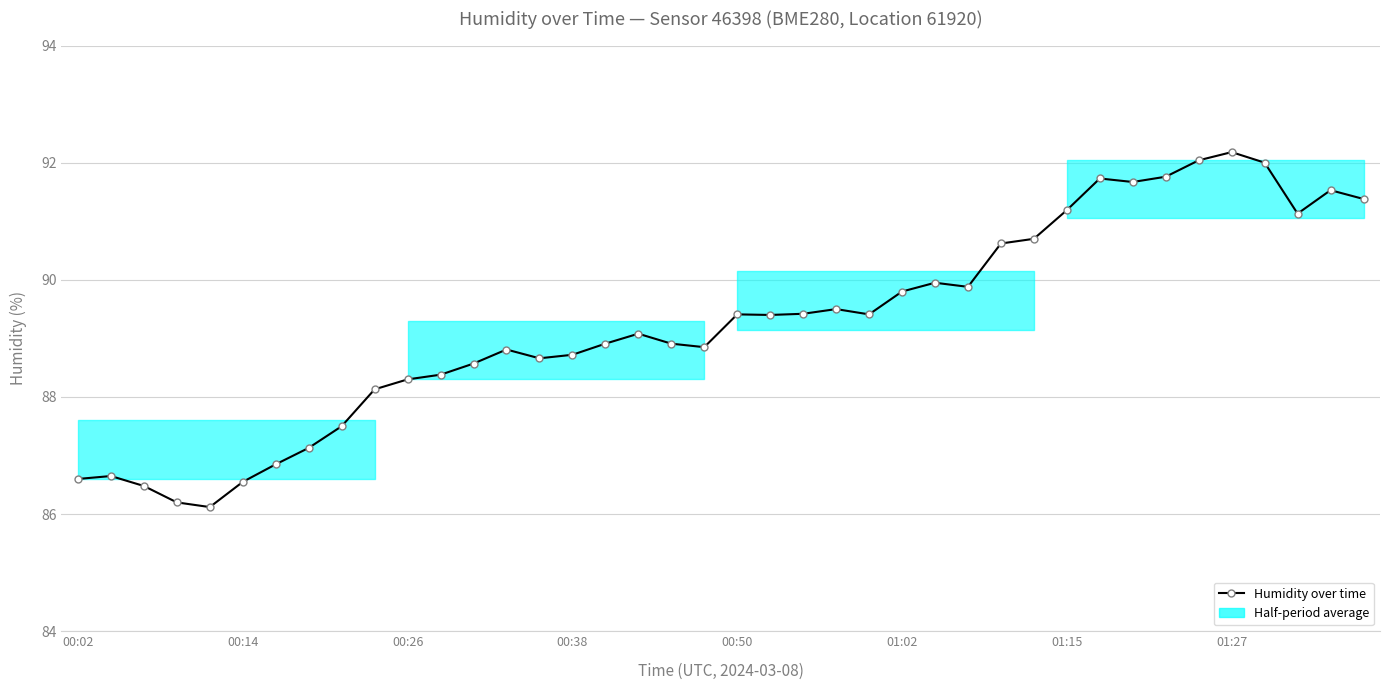

What is the greatest value displayed?

92.2